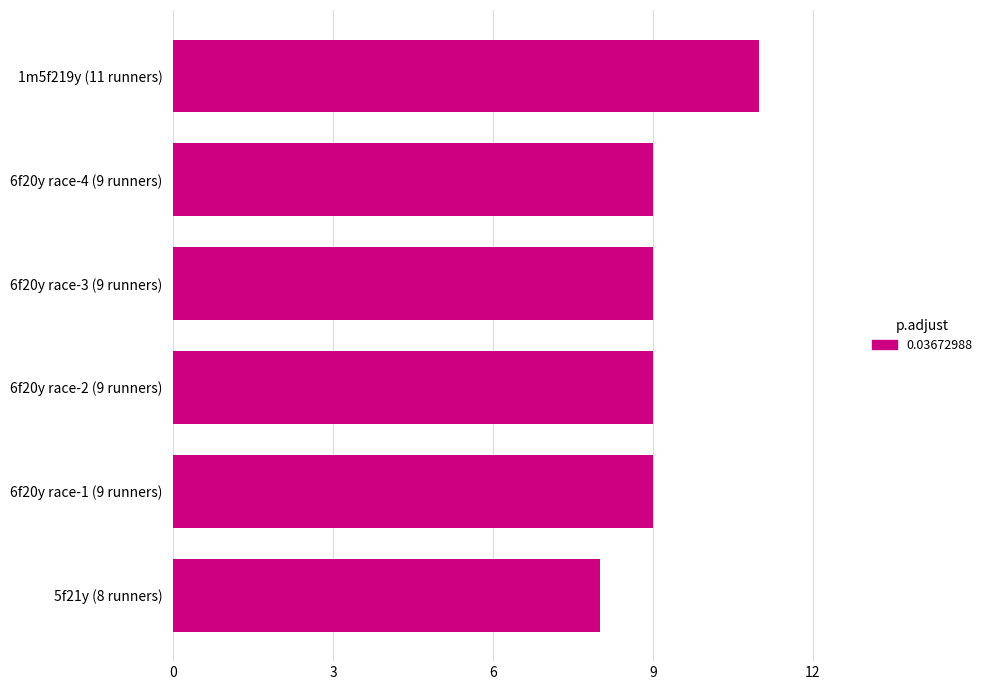

The chart shows a value of 4 at 5f21y (8 runners). True or false?

False